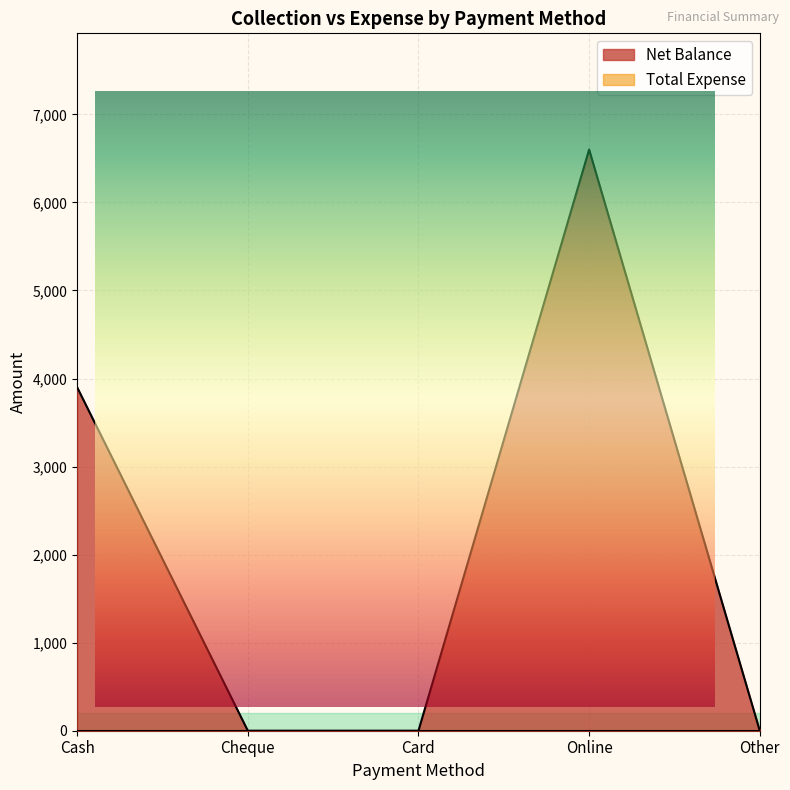

Reading left to right, extract all data points from this chart.

3900	0	0	6600	0